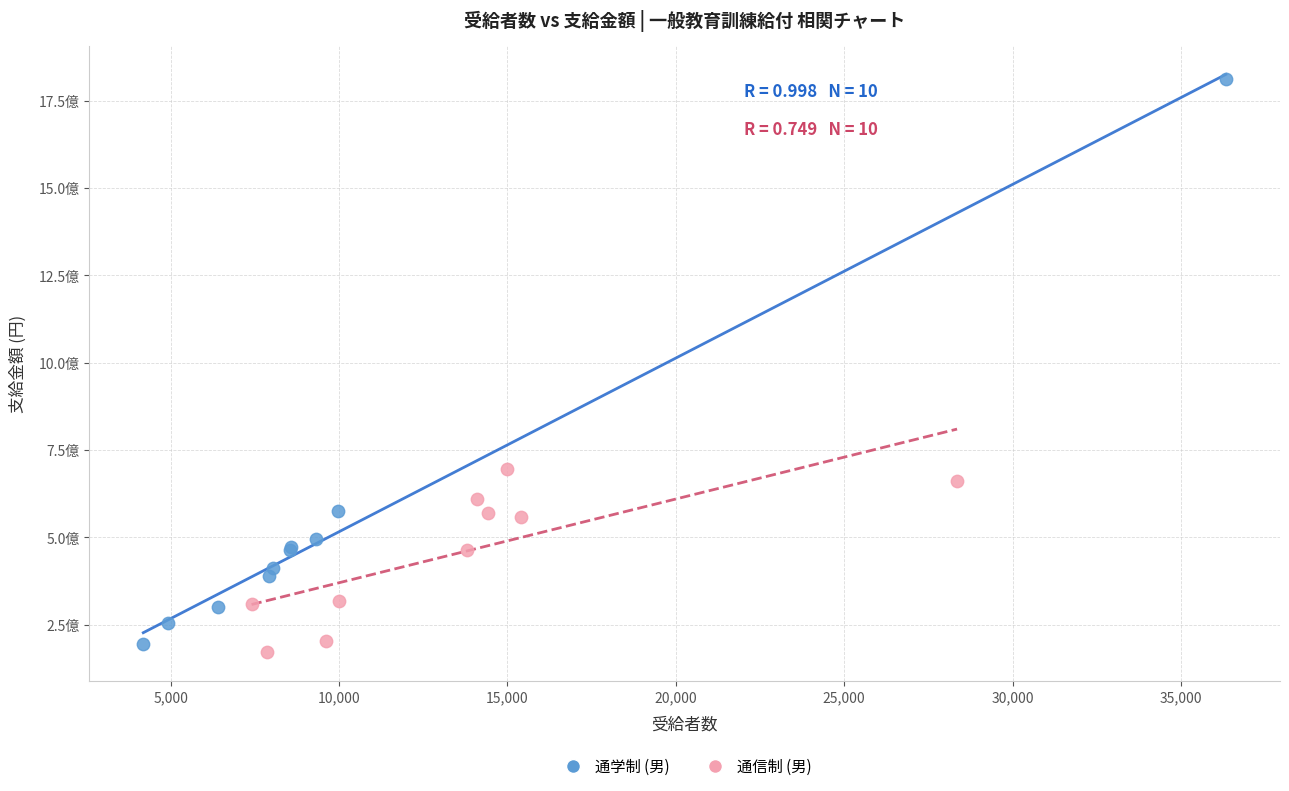

Which series has the widest spread of Y values?

通学制 (男)